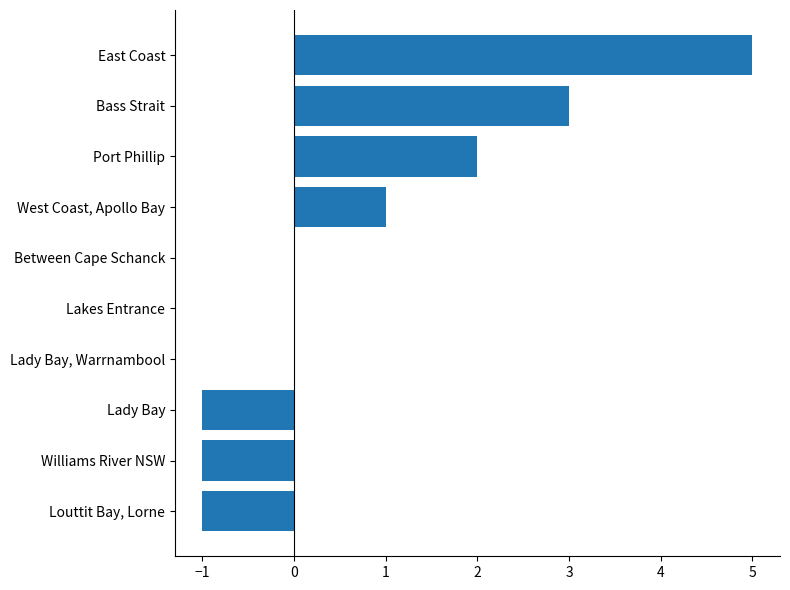

The chart shows a value of 5 at East Coast. True or false?

True